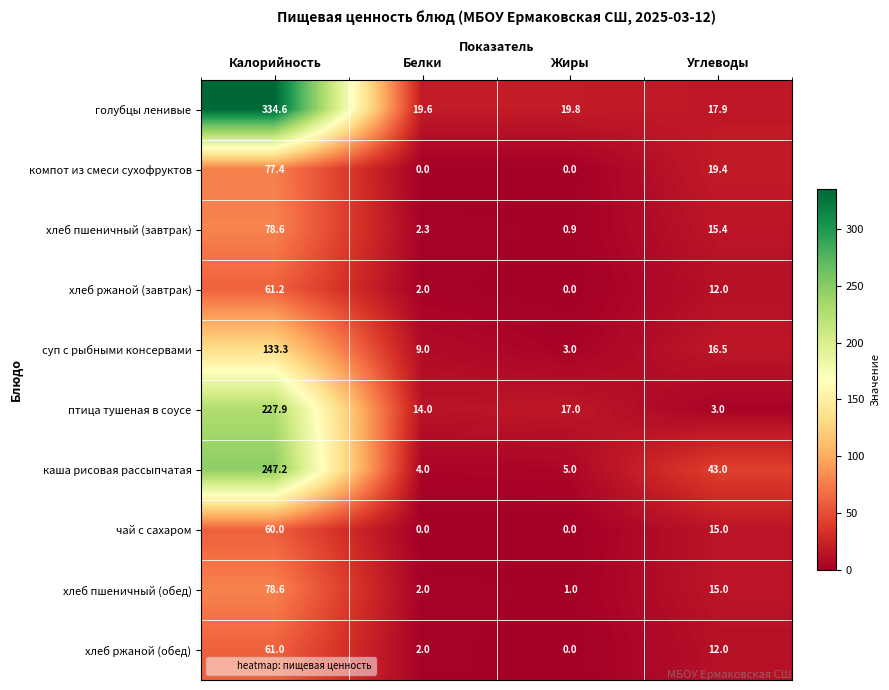

What is the sum of all хлеб ржаной (обед) values?

75.0